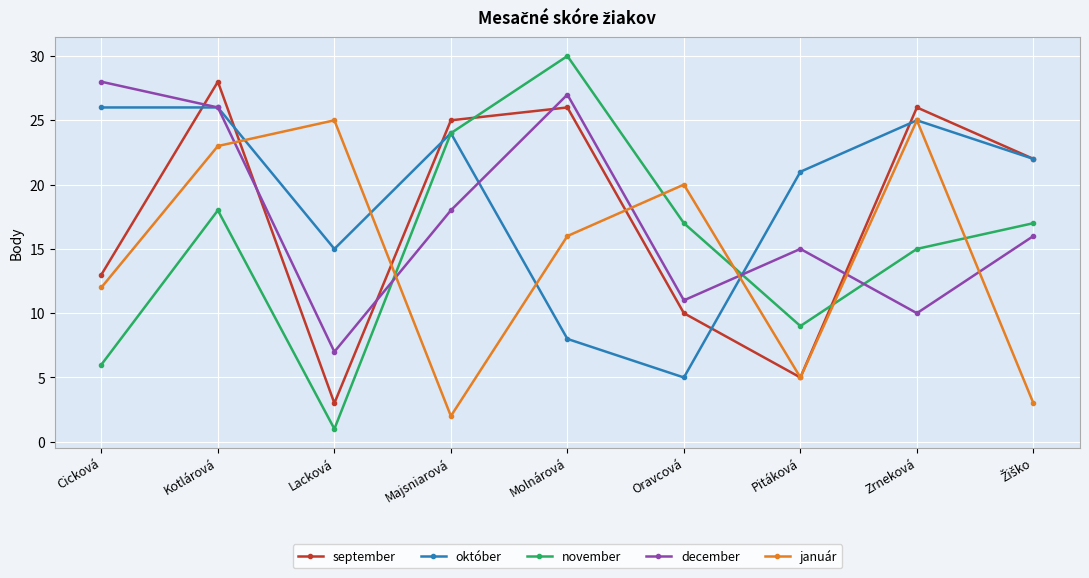

Between which two adjacent categories do október and január first intersect?

Kotlárová and Lacková